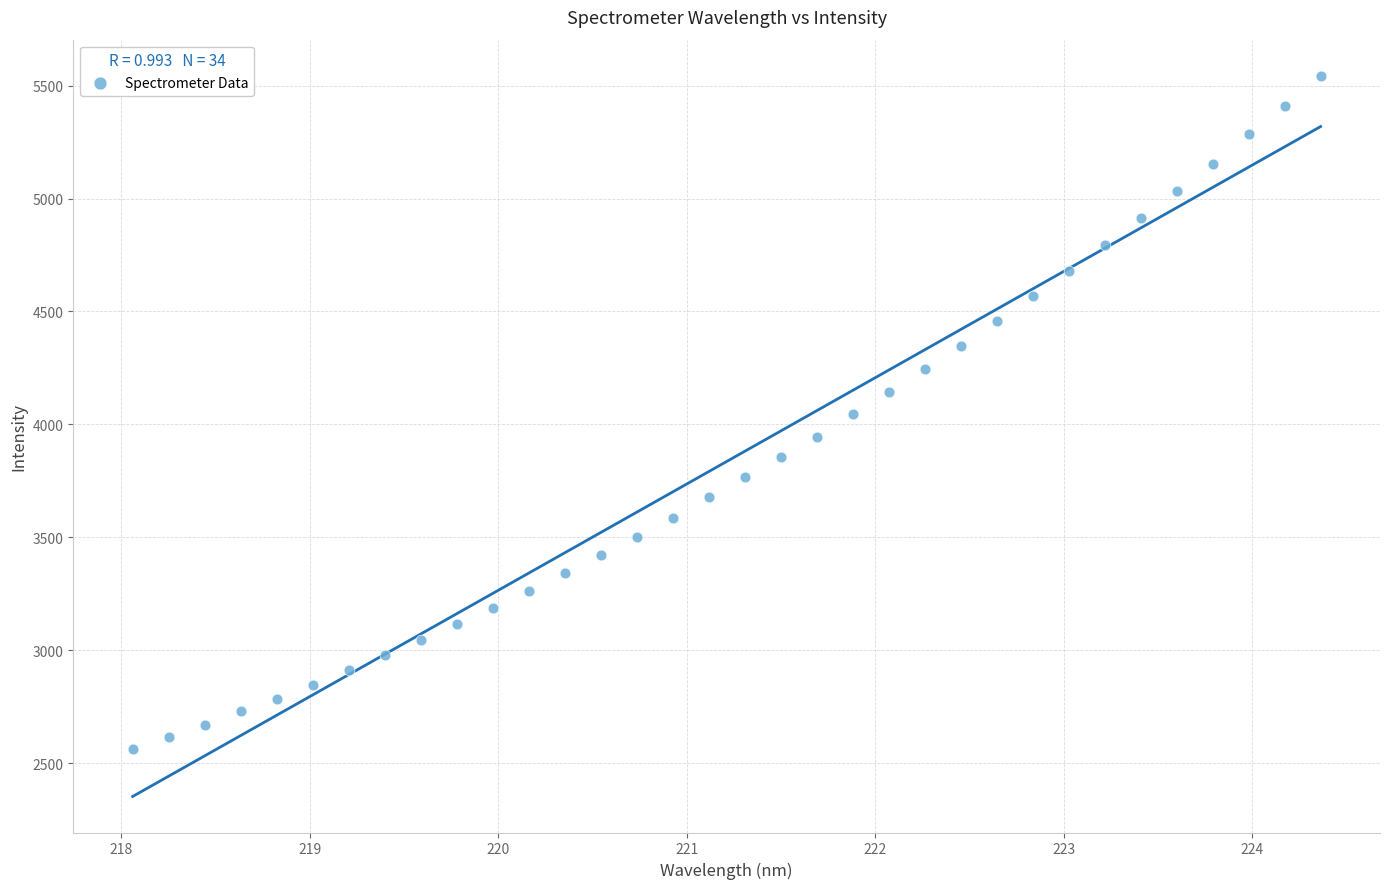

What is the range of X values (max minus min)?

6.3